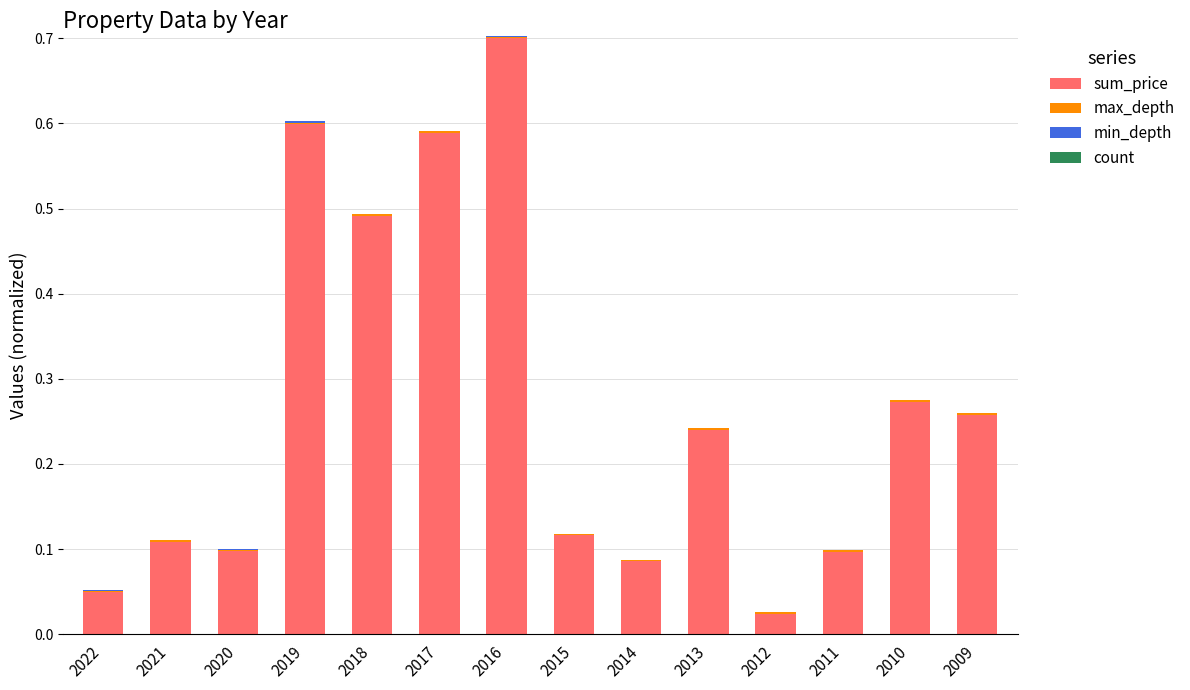

Is it true that sum_price equals 0.1 at 2020?

True